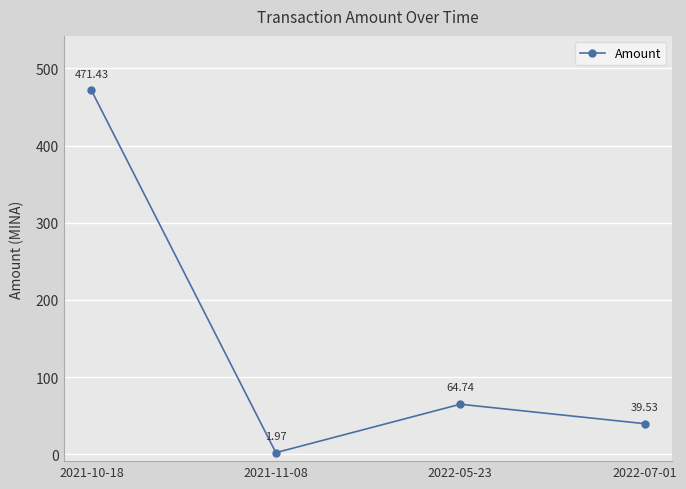

Count the number of values greater than 64.

2